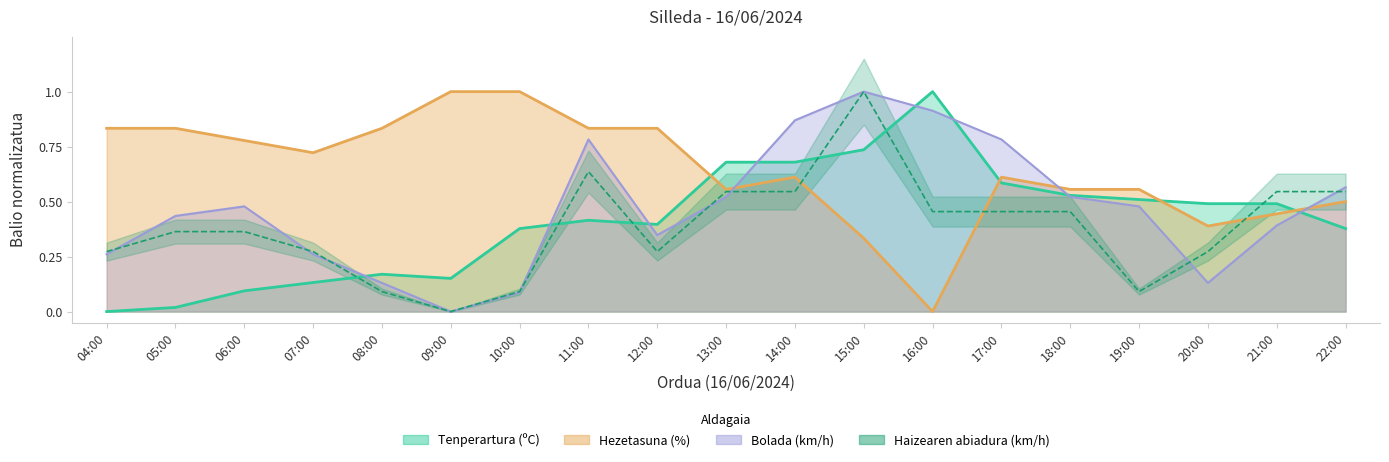

Reading left to right, what are all the values shown in this chart?

Tenperartura (ºC): 04:00=0.0	05:00=0.0	06:00=0.1	07:00=0.1	08:00=0.2	09:00=0.2	10:00=0.4	11:00=0.4	12:00=0.4	13:00=0.7	14:00=0.7	15:00=0.7	16:00=1.0	17:00=0.6	18:00=0.5	19:00=0.5	20:00=0.5	21:00=0.5	22:00=0.4
Bolada (km/h): 04:00=0.3	05:00=0.4	06:00=0.5	07:00=0.3	08:00=0.1	09:00=0.0	10:00=0.1	11:00=0.8	12:00=0.3	13:00=0.5	14:00=0.9	15:00=1.0	16:00=0.9	17:00=0.8	18:00=0.5	19:00=0.5	20:00=0.1	21:00=0.4	22:00=0.6
Hezetasuna (%): 04:00=0.8	05:00=0.8	06:00=0.8	07:00=0.7	08:00=0.8	09:00=1.0	10:00=1.0	11:00=0.8	12:00=0.8	13:00=0.6	14:00=0.6	15:00=0.3	16:00=0.0	17:00=0.6	18:00=0.6	19:00=0.6	20:00=0.4	21:00=0.4	22:00=0.5
Haizearen abiadura (km/h): 04:00=0.3	05:00=0.4	06:00=0.4	07:00=0.3	08:00=0.1	09:00=0.0	10:00=0.1	11:00=0.6	12:00=0.3	13:00=0.5	14:00=0.5	15:00=1.0	16:00=0.5	17:00=0.5	18:00=0.5	19:00=0.1	20:00=0.3	21:00=0.5	22:00=0.5